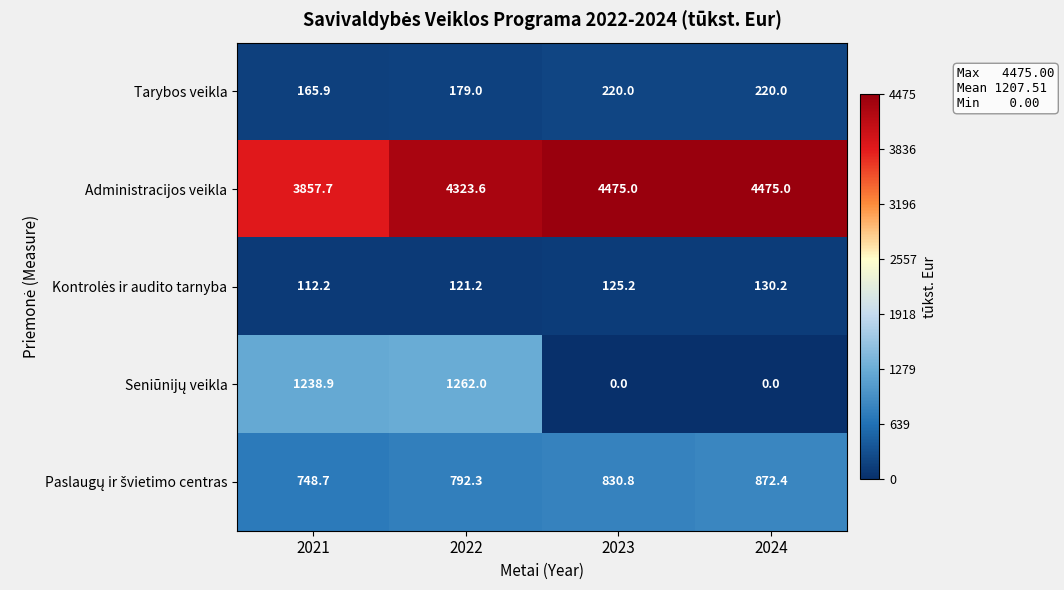

Which series has the largest total across all categories?

Administracijos veikla